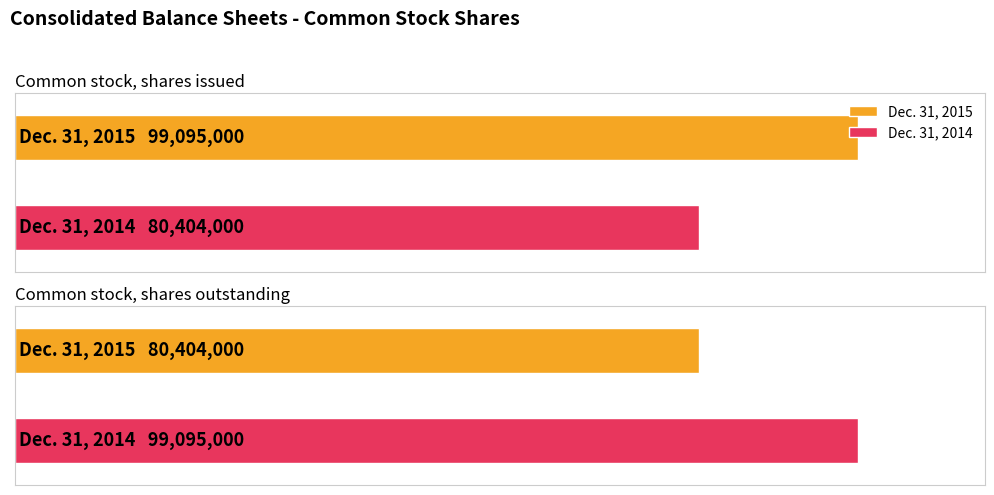

Which series has the largest total across all categories?

Dec. 31, 2015